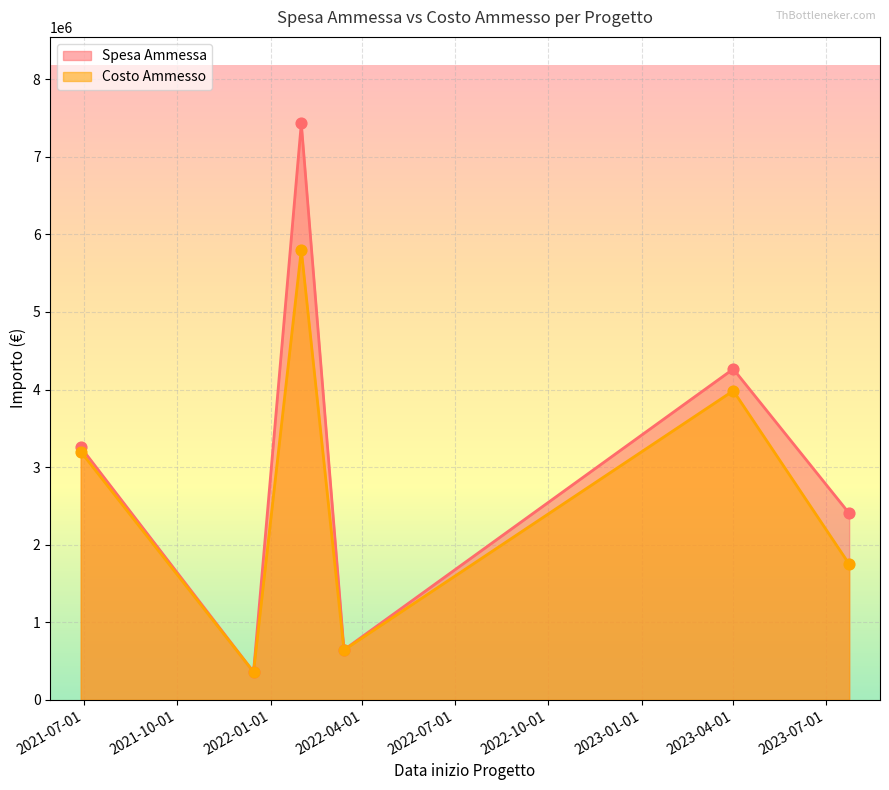

Which series contains the highest Y value?

Spesa Ammessa